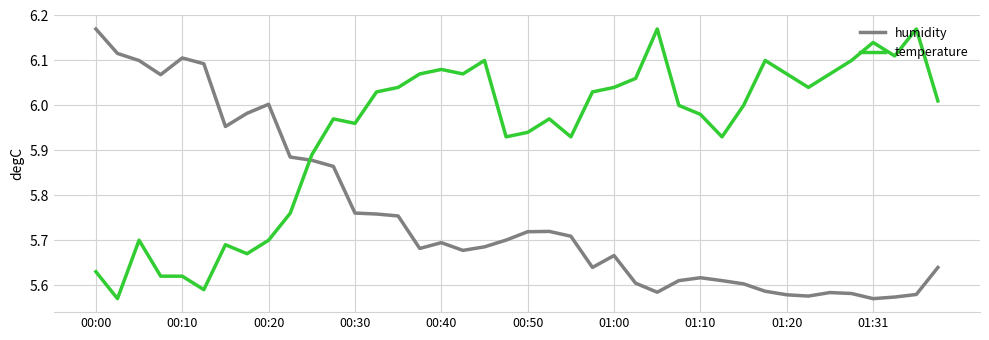

List the series in order of their overall mean, lowest first.

humidity, temperature